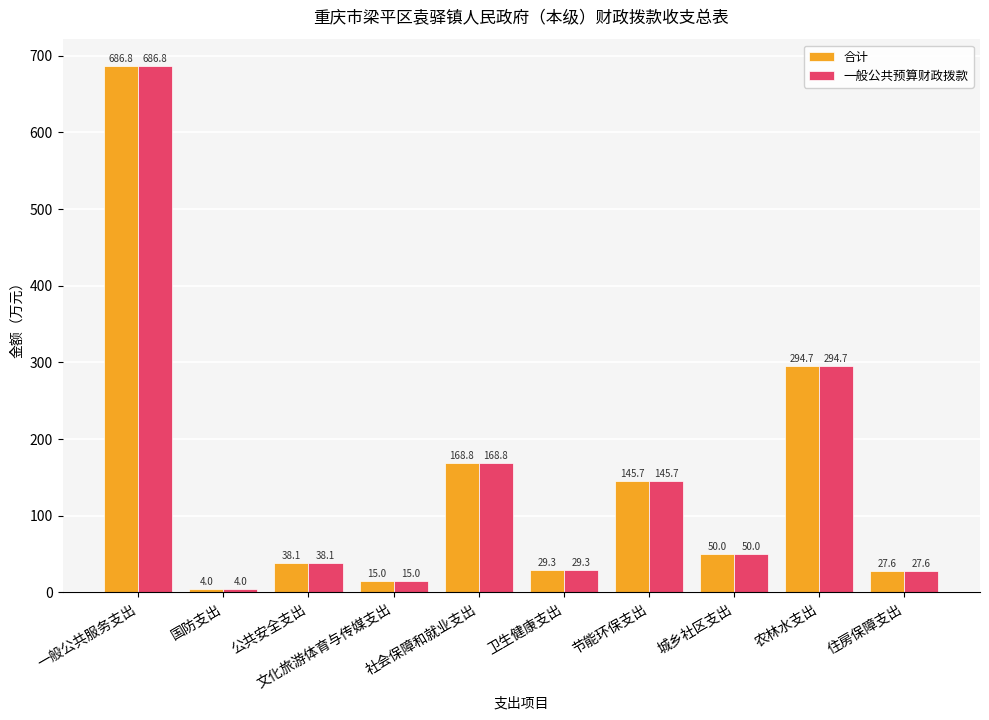

Reading left to right, extract all data points from this chart.

合计: 686.8	4.0	38.1	15.0	168.8	29.3	145.7	50.0	294.7	27.6
一般公共预算财政拨款: 686.8	4.0	38.1	15.0	168.8	29.3	145.7	50.0	294.7	27.6